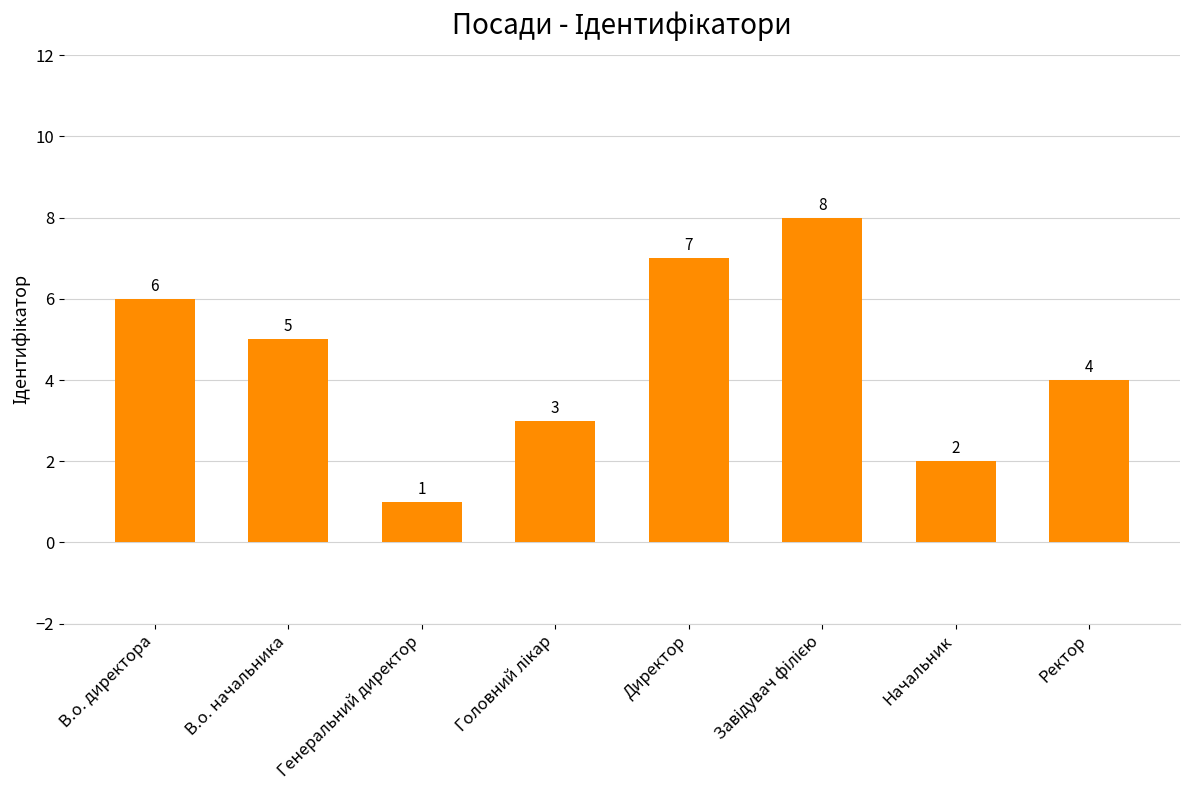

What is the label of the 8th bar from the left?

Ректор